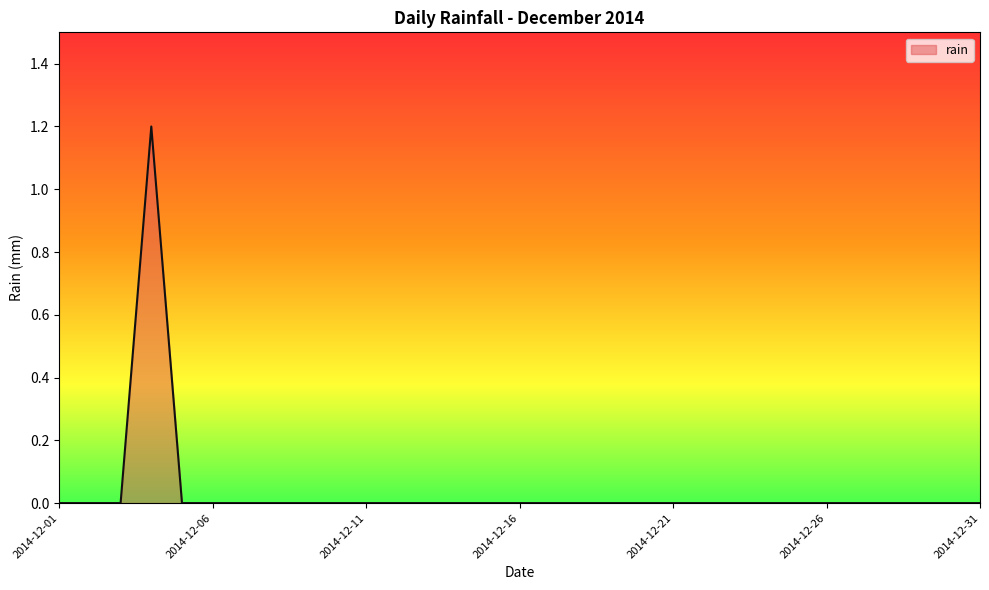

What is the maximum value shown in the chart?

1.2